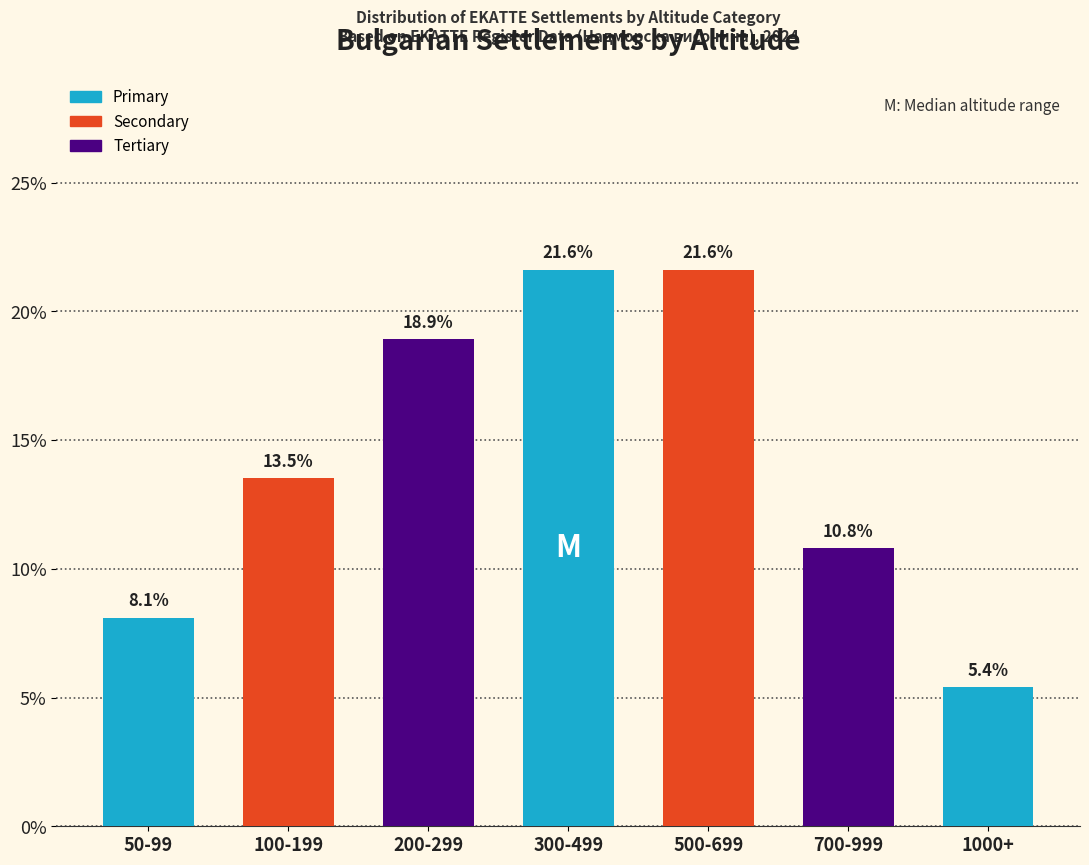

Reading right to left, extract all data points from this chart.

1000+=5.4	700-999=10.8	500-699=21.6	300-499=21.6	200-299=18.9	100-199=13.5	50-99=8.1